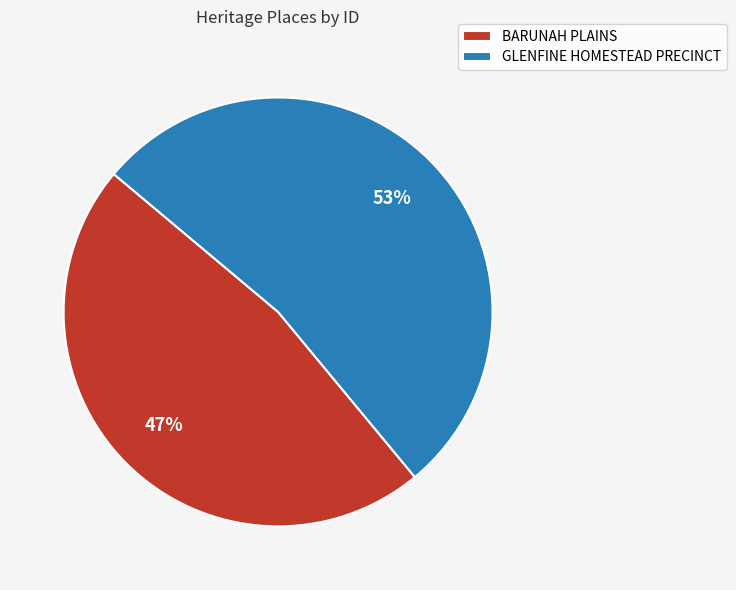

True or false: GLENFINE HOMESTEAD PRECINCT accounts for 53% of the total.

True